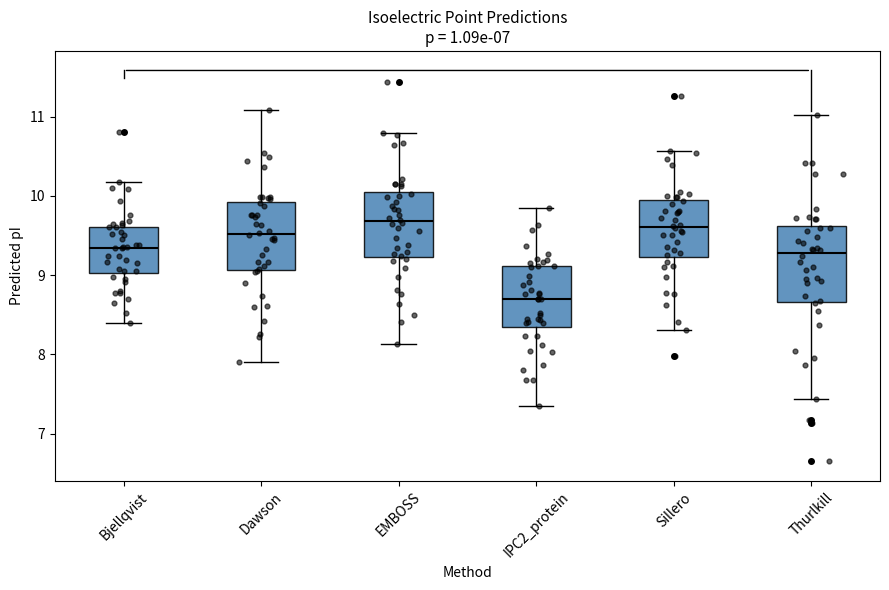

Where is the upper edge of the box for Sillero on the y-axis? The values are not printed on the chart, so give them approximately, as read against the axis.

10.0